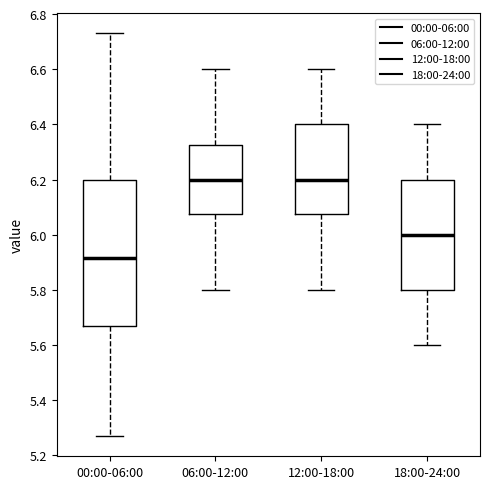

Where does the median line of the box for 00:00-06:00 sit on the y-axis? The values are not printed on the chart, so give them approximately, as read against the axis.

5.92